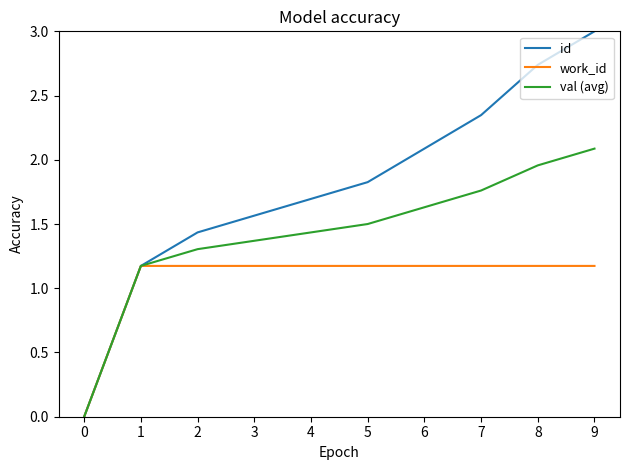

What is the difference between the id values at 8 and 6?

0.7